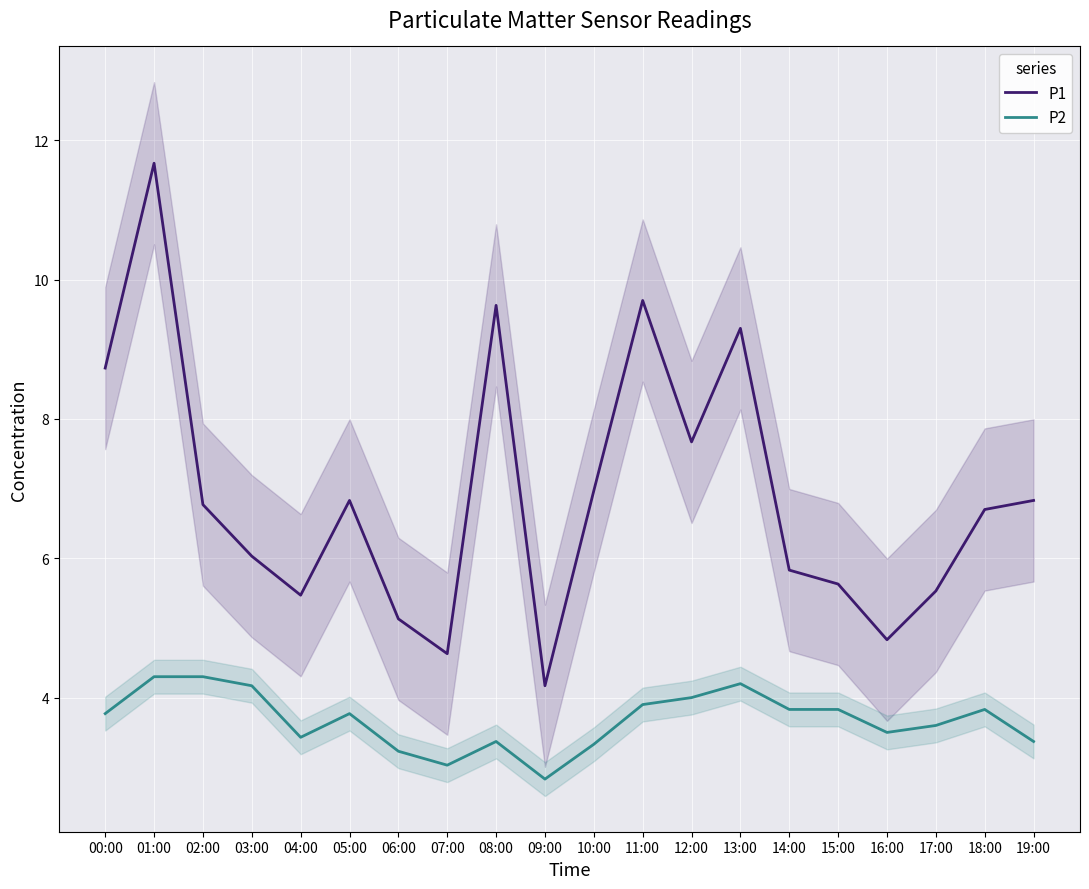

How many data points in P1 are above 6?

12